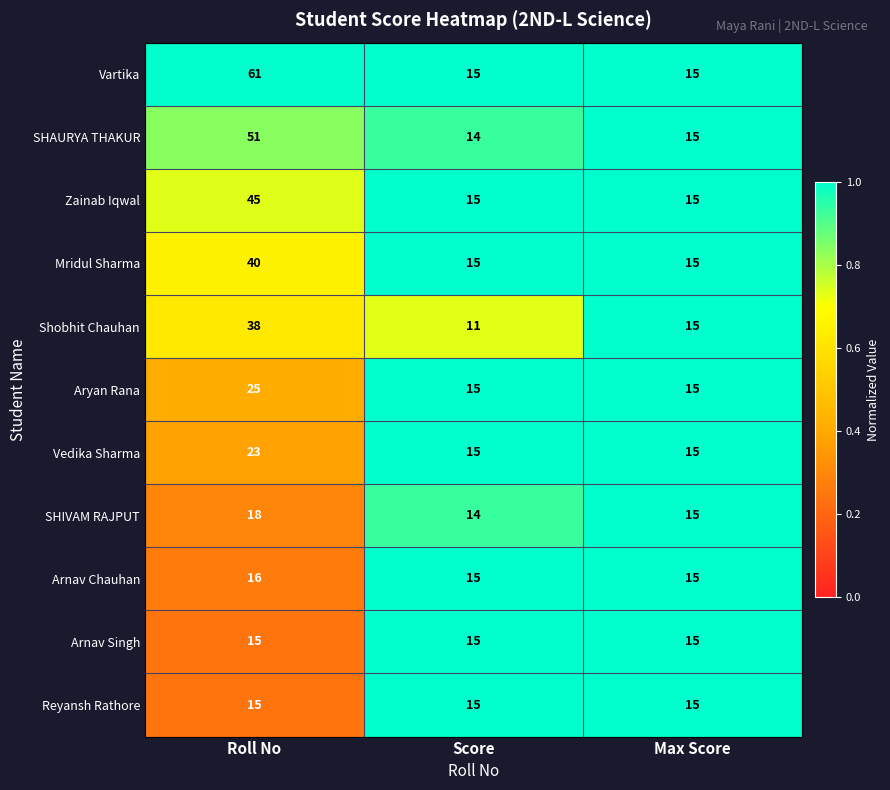

At which category is the sum across all series the highest?

Roll No